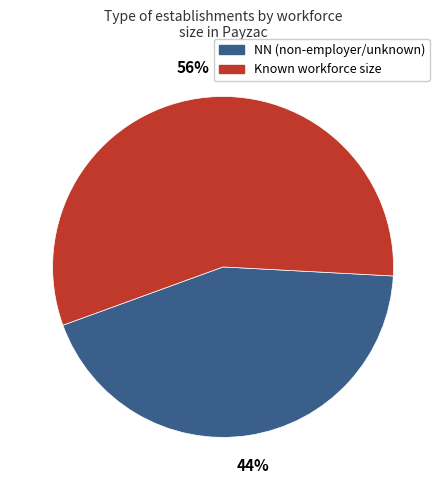

How many segments does this pie chart have?

2